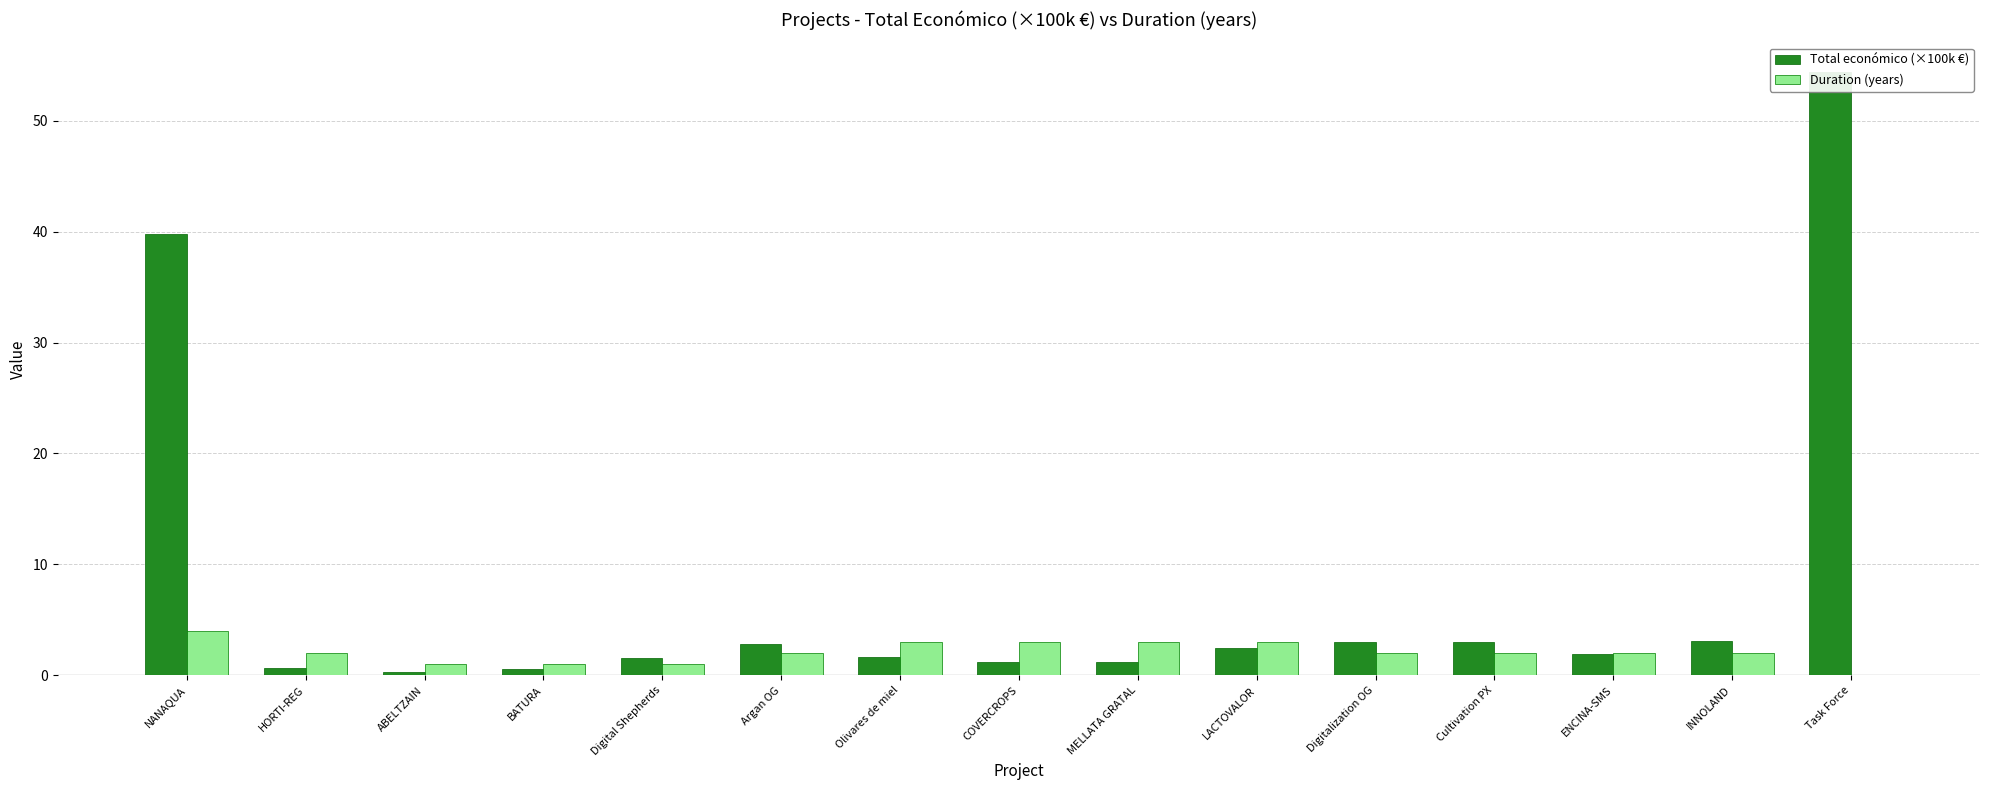

Is the value of Duration (years) at BATURA greater than the value of Total económico (×100k €) at Digitalization OG?

No